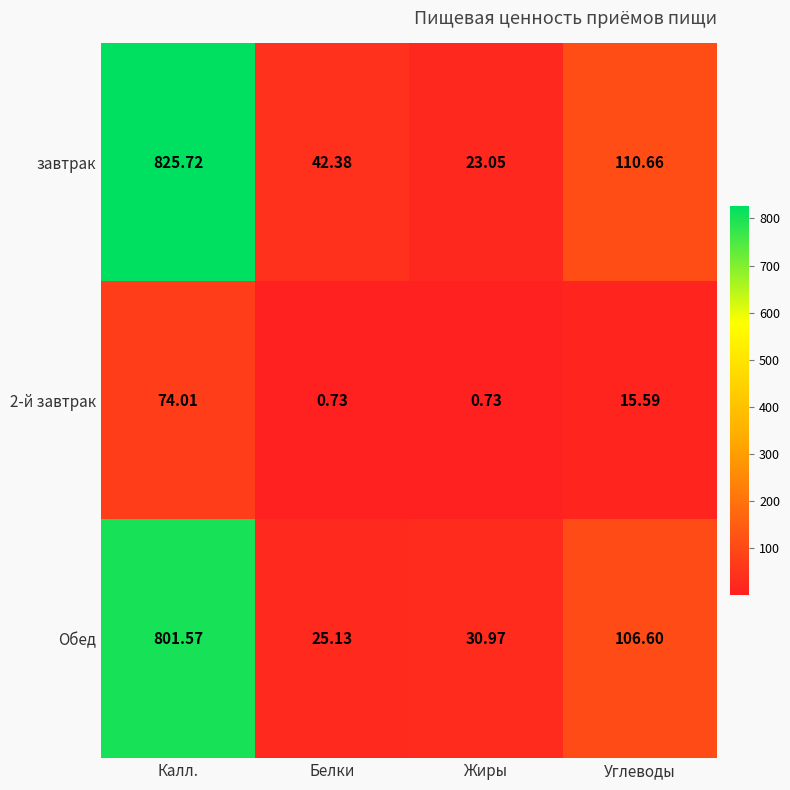

How many data points in Обед are less than 106?

2